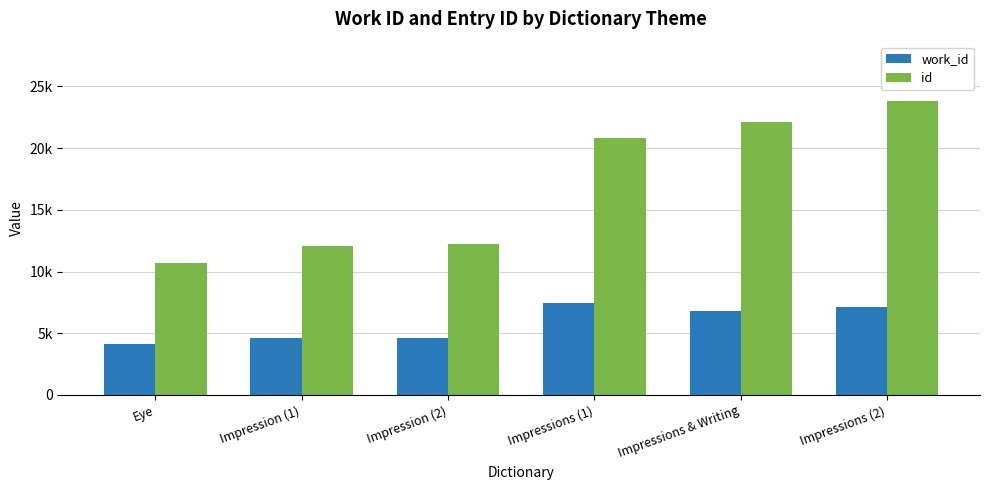

Does the chart contain stacked bars?

No